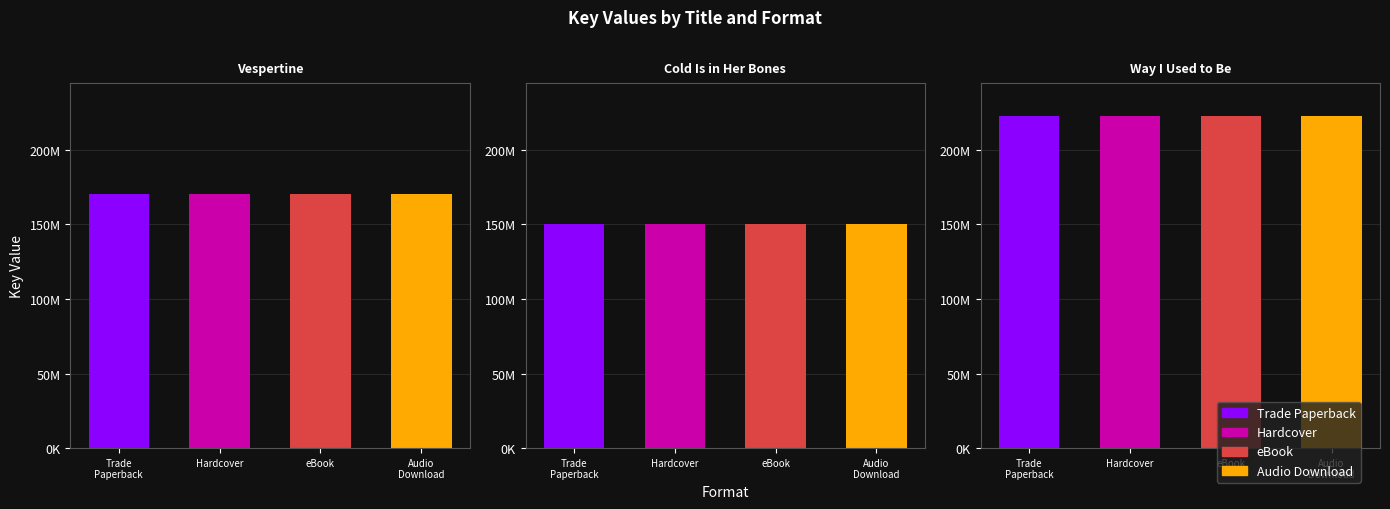

What is the smallest value displayed?

150591606